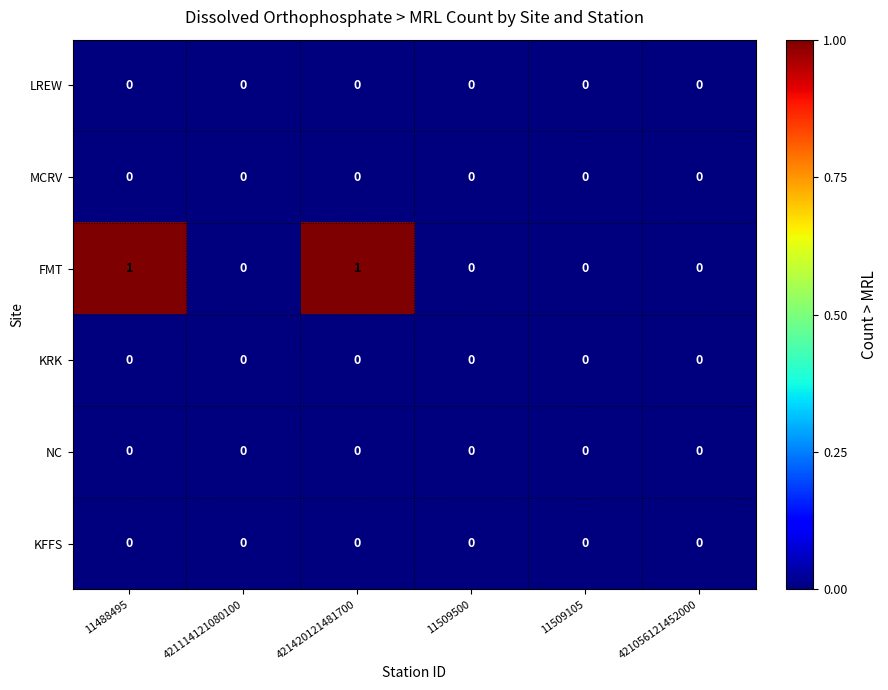

True or false: FMT has a value of 0 at 11509105.

True